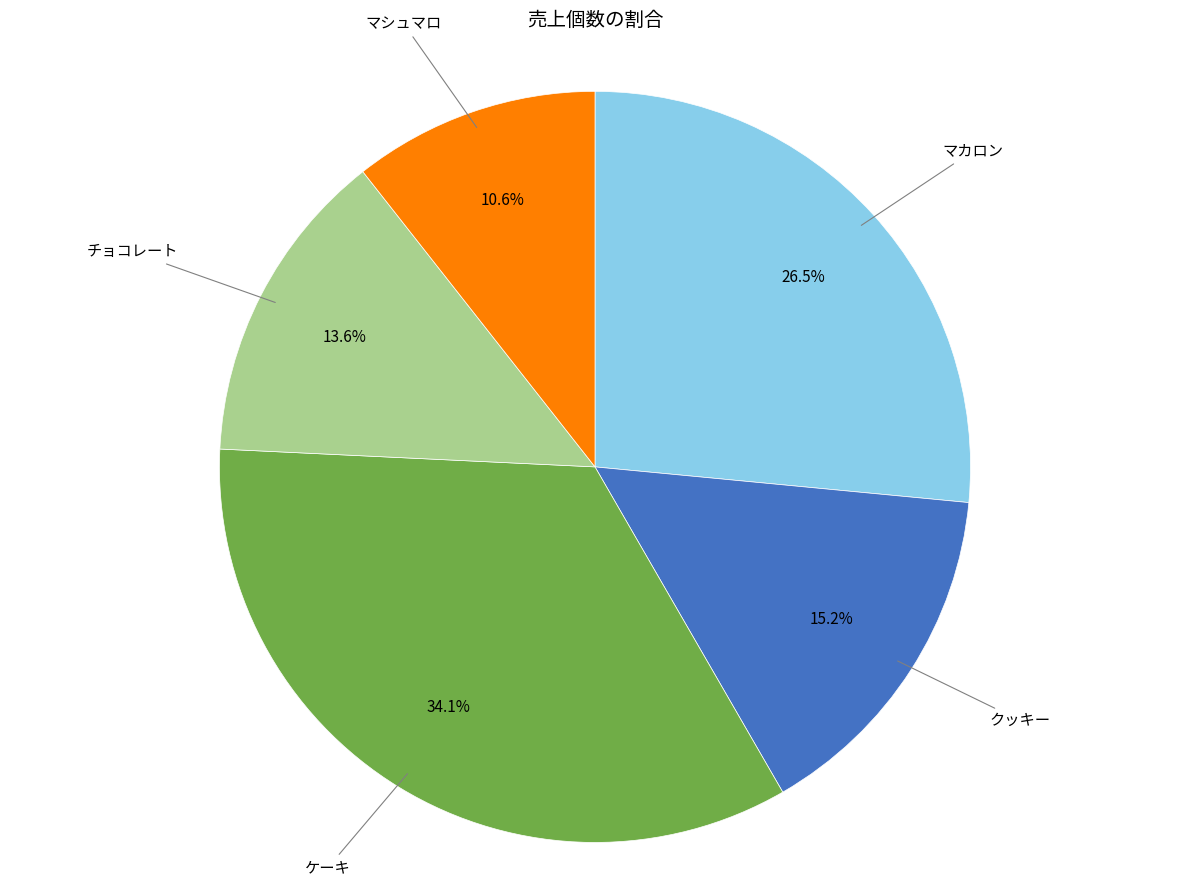

Is there any slice that represents more than half of the pie?

No